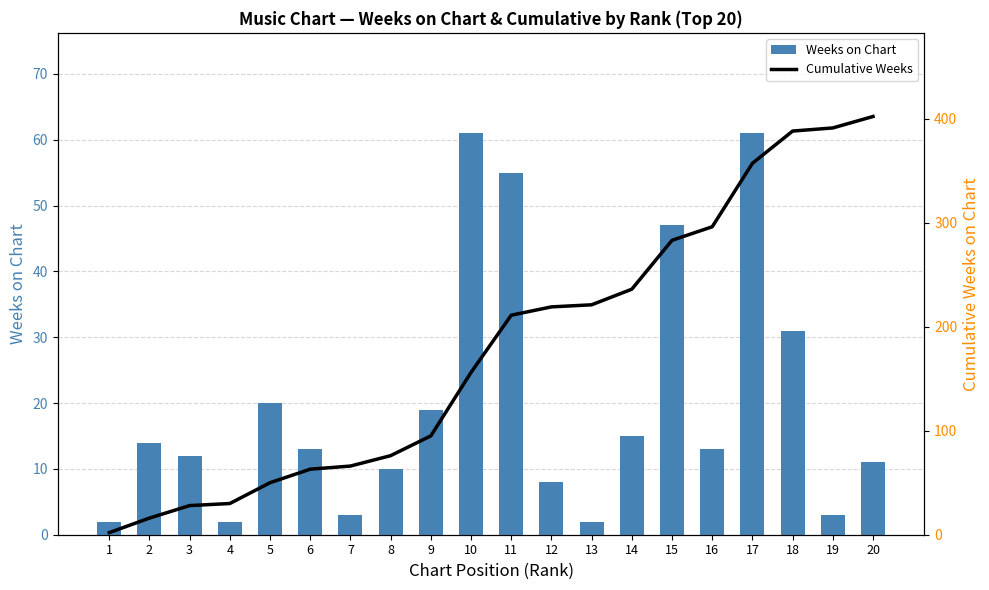

Which has a higher value, 3 or 11?

11